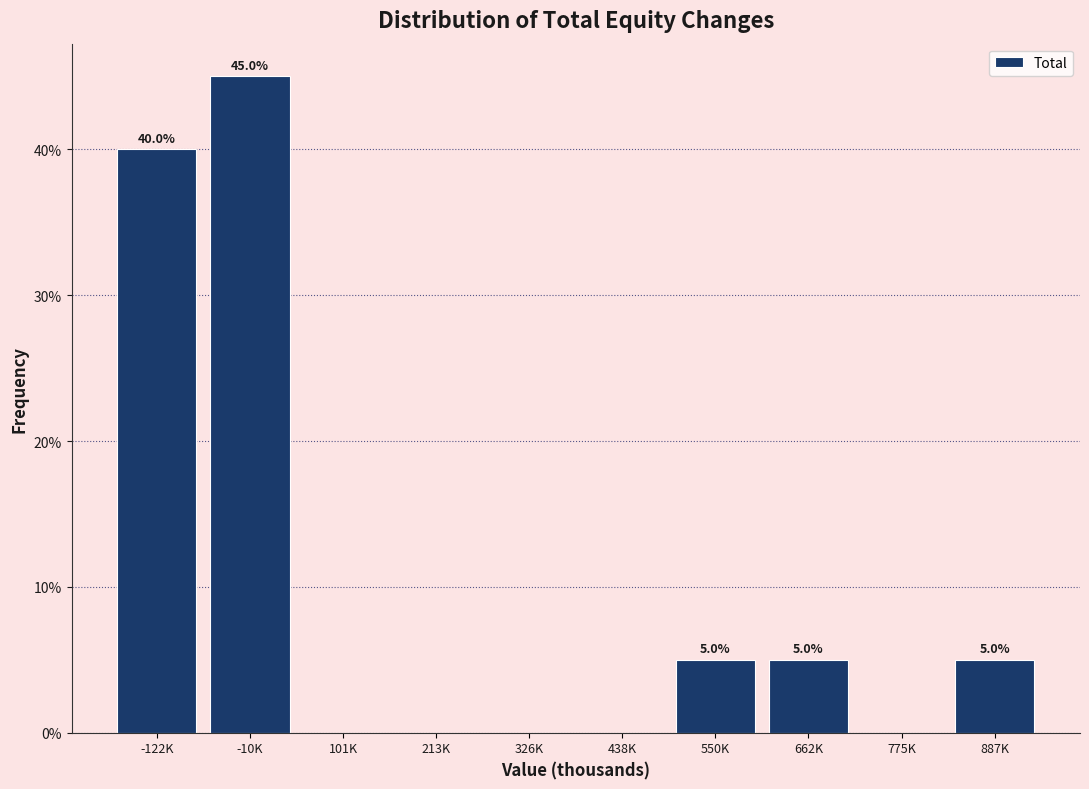

Reading left to right, extract all data points from this chart.

-122K=40	-10K=45	101K=0	213K=0	326K=0	438K=0	550K=5	662K=5	775K=0	887K=5